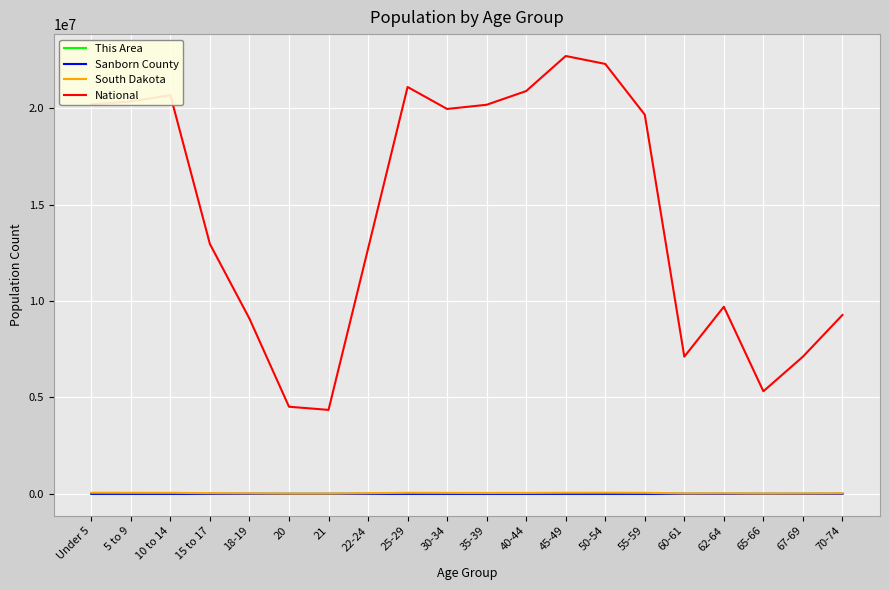

True or false: This Area and Sanborn County cross at least once.

False